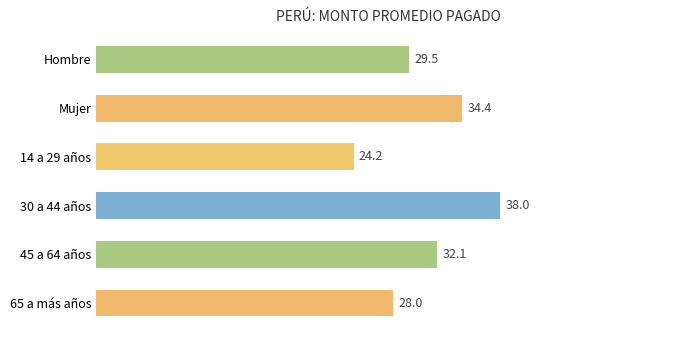

Rank the categories by value from lowest to highest.

14 a 29 años, 65 a más años, Hombre, 45 a 64 años, Mujer, 30 a 44 años